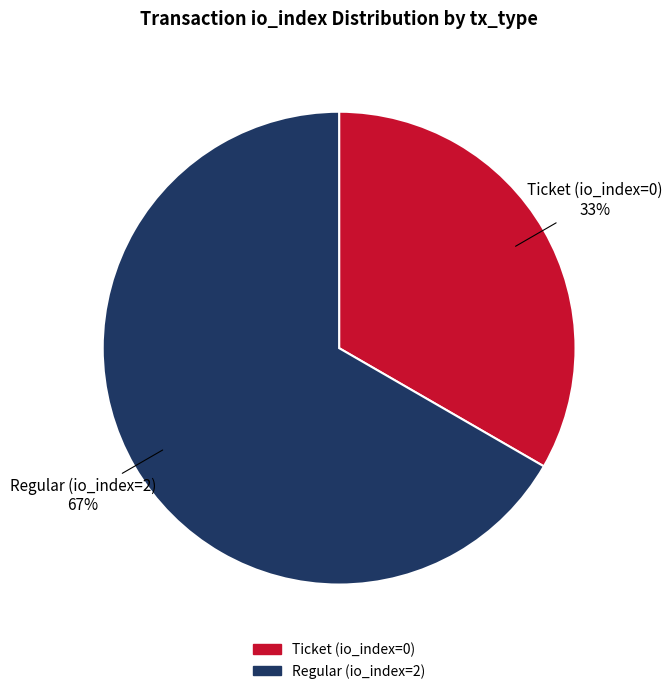

Which slice is the largest?

Regular (io_index=2)